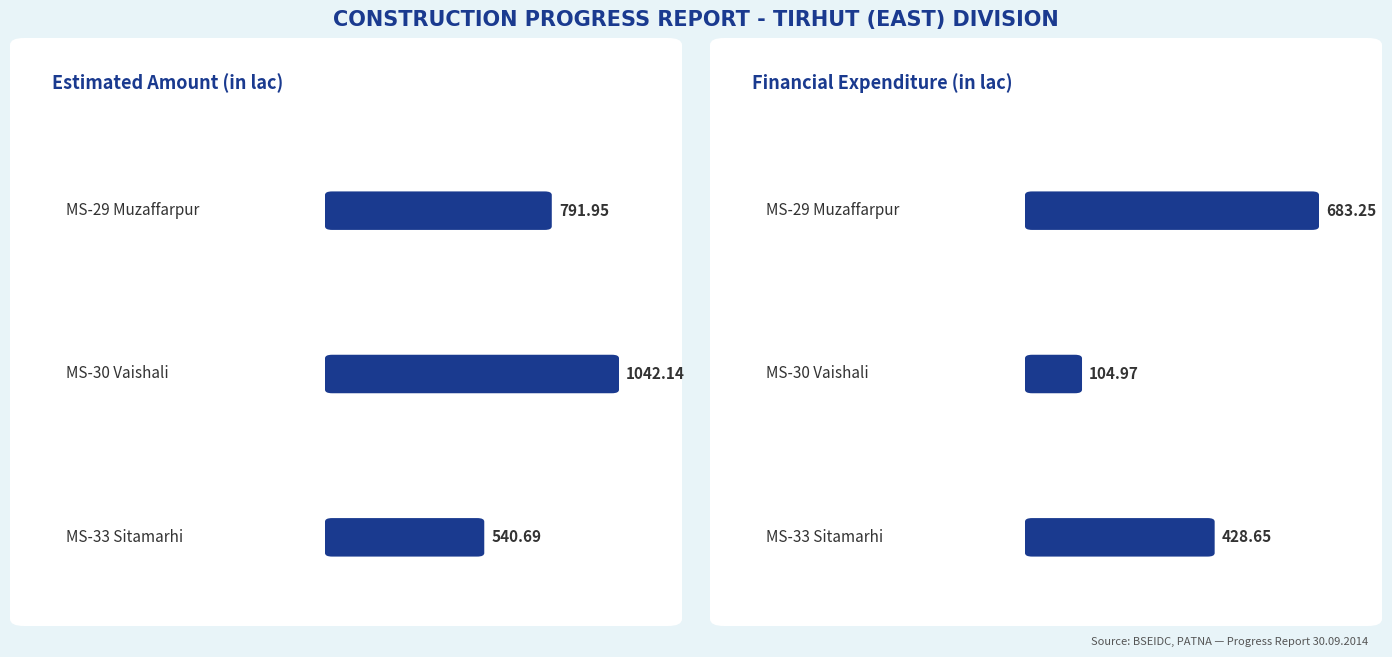

Is the value of Estimated Amount (in lac) at MS-29 Muzaffarpur greater than the value of Fin. Exp. (in lac) at MS-30 Vaishali?

Yes